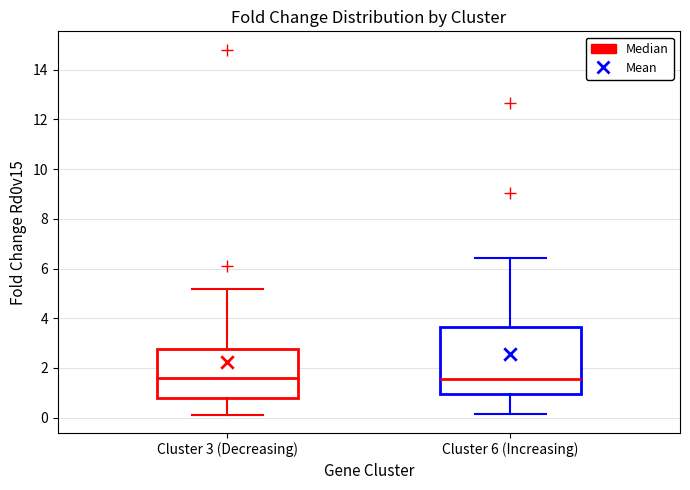

Reading left to right, transcribe this box plot: for each box, give where its median line is, the range the box spans, and where its two whiskers end, as read against the y-axis. The values are not printed on the chart, so give them approximately, as read against the axis.

Cluster 3 (Decreasing): median 1.6, box 0.8 to 2.8, whiskers 0.2 to 5.2
Cluster 6 (Increasing): median 1.6, box 1.0 to 3.6, whiskers 0.2 to 6.4